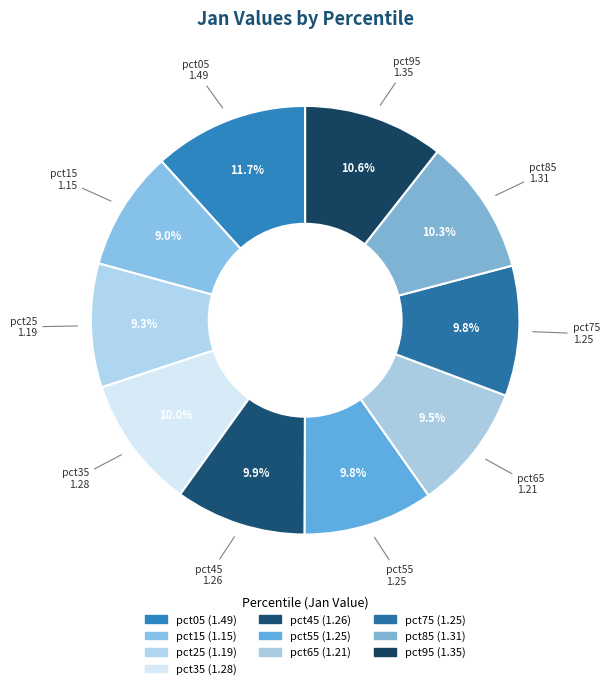

How many segments does this pie chart have?

10